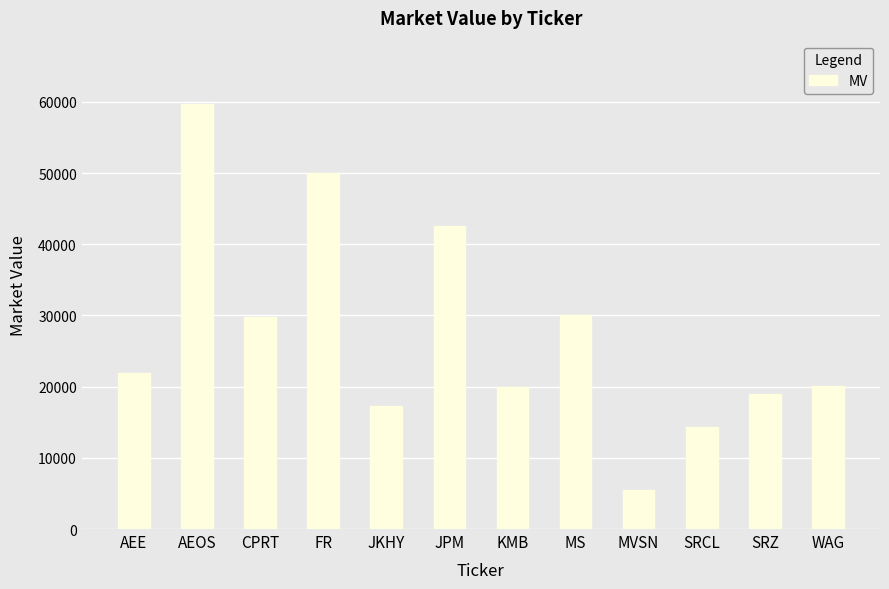

What is the label of the 11th bar from the left?

SRZ